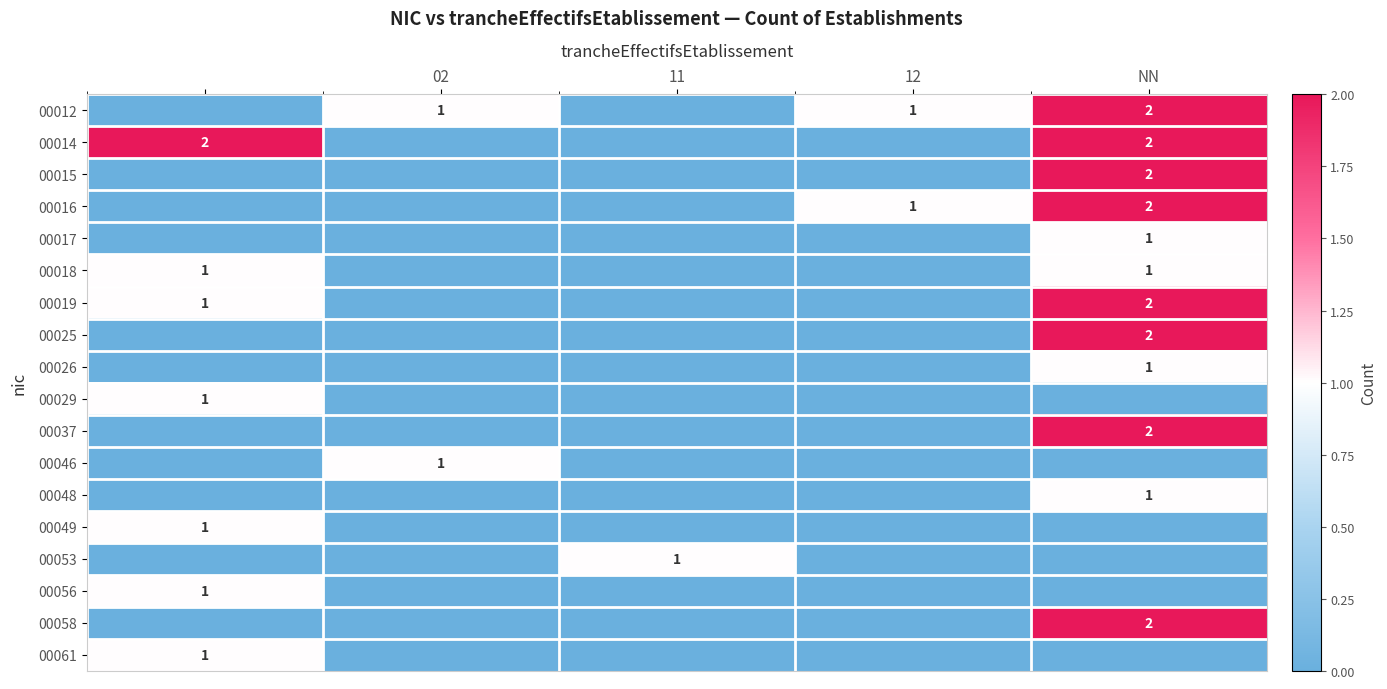

True or false: 00025 has a value of 1 at NN.

False